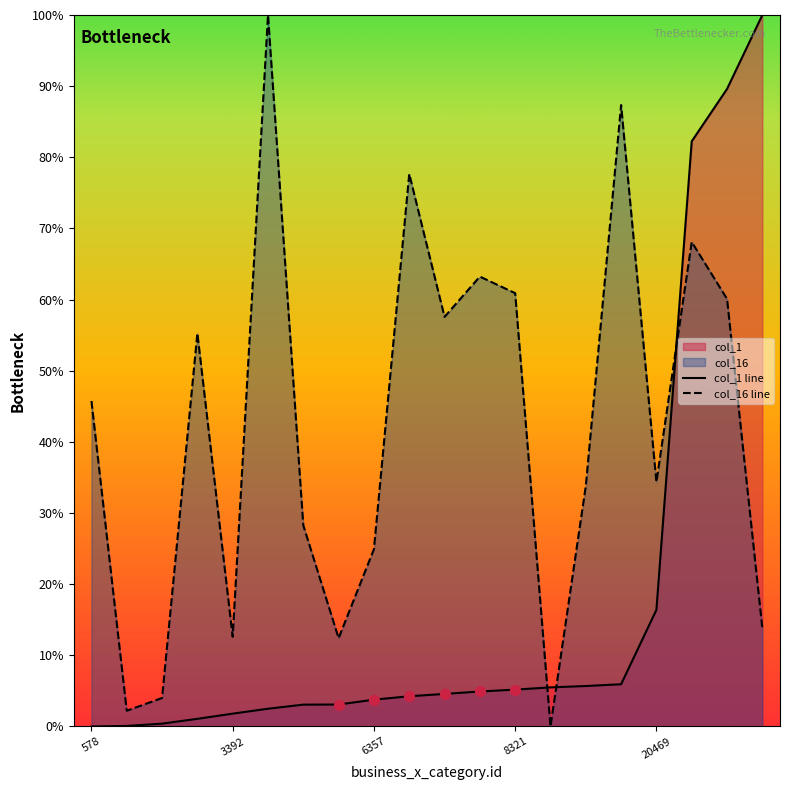

What is the difference between the maximum and minimum values in the col_16 line series?

100.0